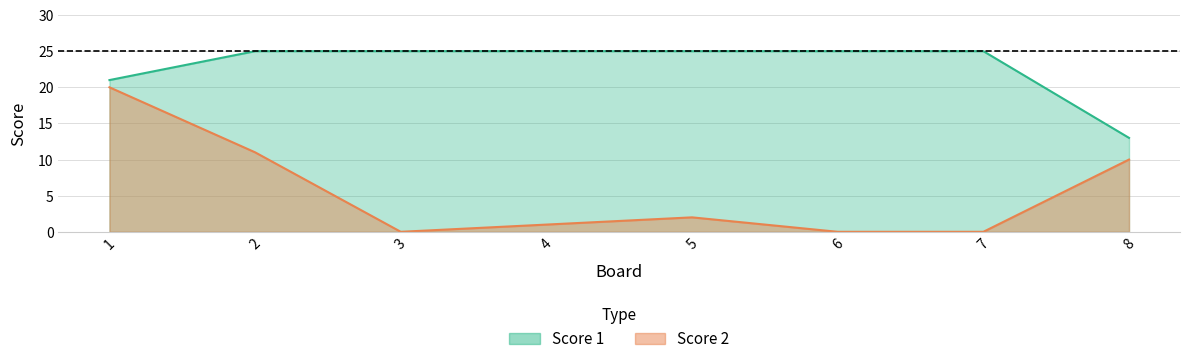

At which category is the sum across all series the highest?

1